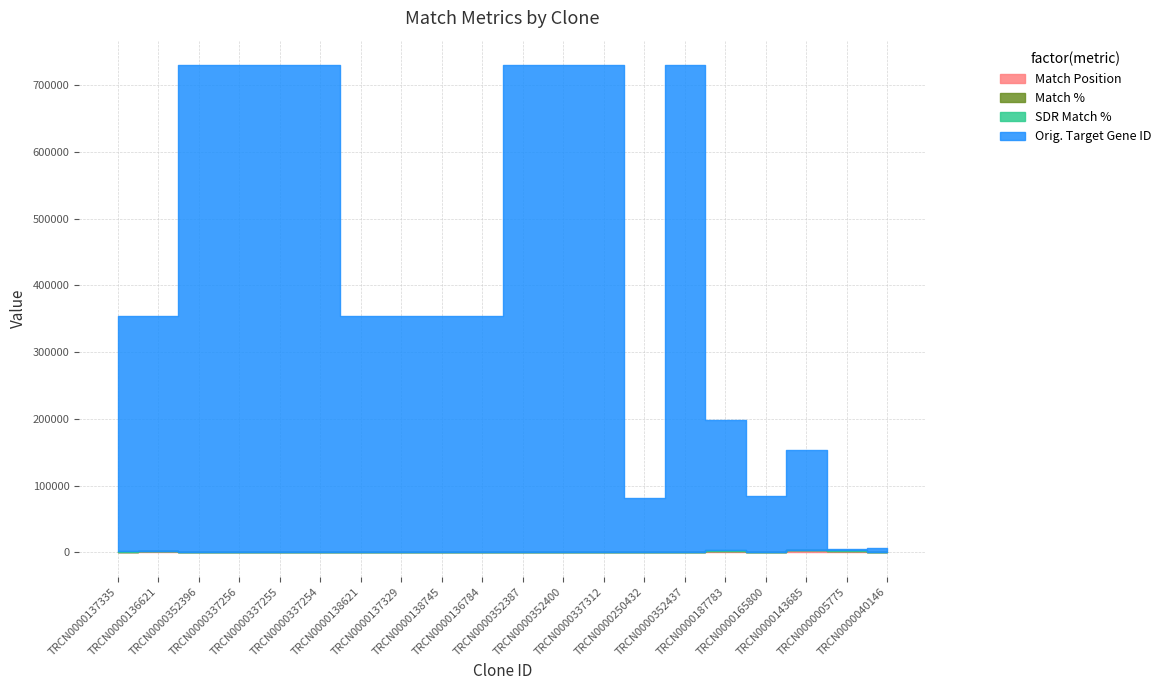

Reading left to right, extract all data points from this chart.

Match Position: TRCN0000137335=1144	TRCN0000136621=1583	TRCN0000352396=519	TRCN0000337256=520	TRCN0000337255=345	TRCN0000337254=543	TRCN0000138621=307	TRCN0000137329=283	TRCN0000138745=313	TRCN0000136784=529	TRCN0000352387=341	TRCN0000352400=269	TRCN0000337312=268	TRCN0000250432=528	TRCN0000352437=241	TRCN0000187783=2671	TRCN0000165800=696	TRCN0000143685=3037	TRCN0000005775=2667	TRCN0000040146=332
Match %: TRCN0000137335=100	TRCN0000136621=100	TRCN0000352396=100	TRCN0000337256=100	TRCN0000337255=100	TRCN0000337254=100	TRCN0000138621=100	TRCN0000137329=100	TRCN0000138745=100	TRCN0000136784=100	TRCN0000352387=95	TRCN0000352400=95	TRCN0000337312=95	TRCN0000250432=90	TRCN0000352437=90	TRCN0000187783=90	TRCN0000165800=90	TRCN0000143685=86	TRCN0000005775=86	TRCN0000040146=81
SDR Match %: TRCN0000137335=100	TRCN0000136621=100	TRCN0000352396=100	TRCN0000337256=100	TRCN0000337255=100	TRCN0000337254=100	TRCN0000138621=100	TRCN0000137329=100	TRCN0000138745=100	TRCN0000136784=100	TRCN0000352387=95	TRCN0000352400=95	TRCN0000337312=95	TRCN0000250432=95	TRCN0000352437=95	TRCN0000187783=90	TRCN0000165800=90	TRCN0000143685=90	TRCN0000005775=90	TRCN0000040146=90
Orig. Target Gene ID: TRCN0000137335=352954	TRCN0000136621=352954	TRCN0000352396=729438	TRCN0000337256=729438	TRCN0000337255=729438	TRCN0000337254=729438	TRCN0000138621=352954	TRCN0000137329=352954	TRCN0000138745=352954	TRCN0000136784=352954	TRCN0000352387=729438	TRCN0000352400=729438	TRCN0000337312=729438	TRCN0000250432=80909	TRCN0000352437=729438	TRCN0000187783=196120	TRCN0000165800=84335	TRCN0000143685=149951	TRCN0000005775=2274	TRCN0000040146=6197